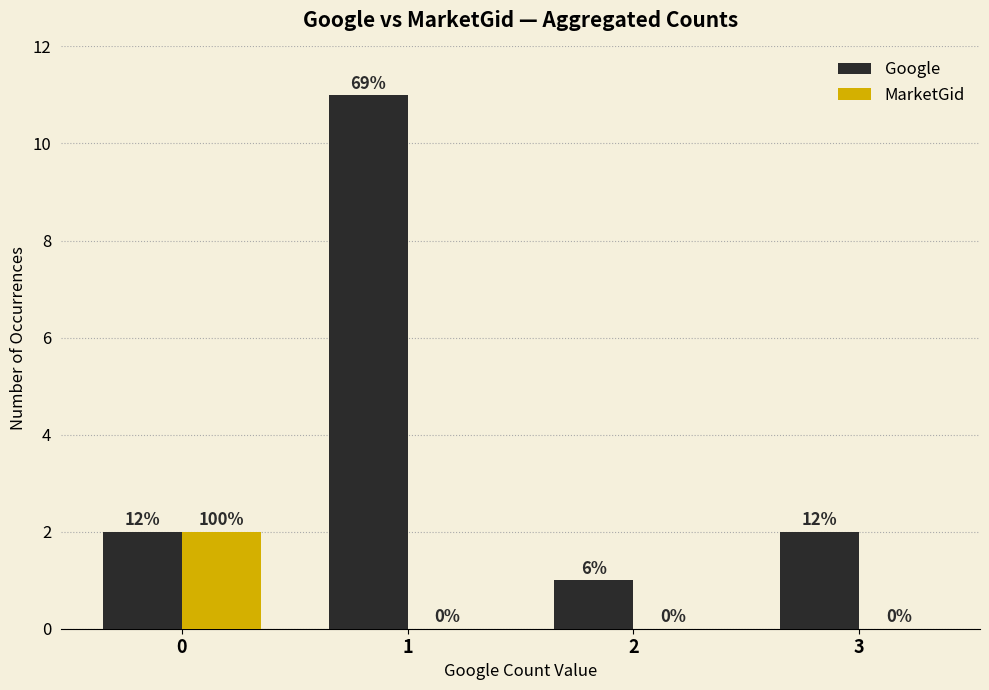

The value of Google at 1 is 19. True or false?

False